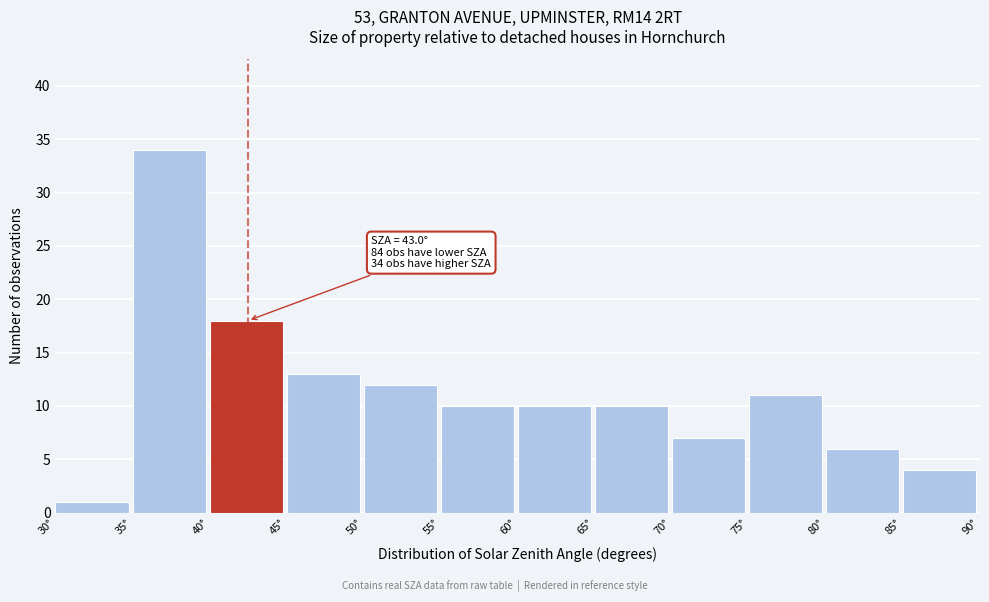

Which range on the x-axis has the tallest bar?

35 to 40